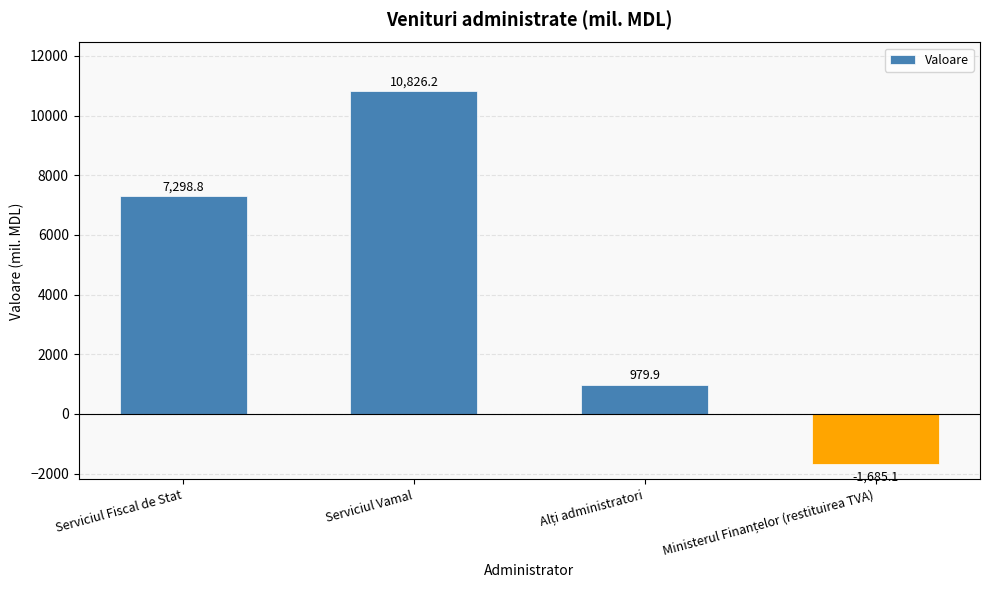

How many data points are less than 7298?

2